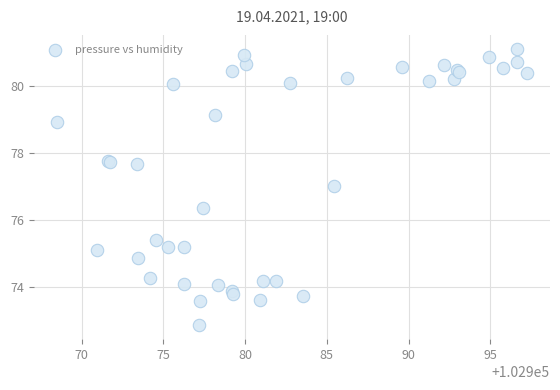

What Y value in the scatter plot is closest to 76?

76.4